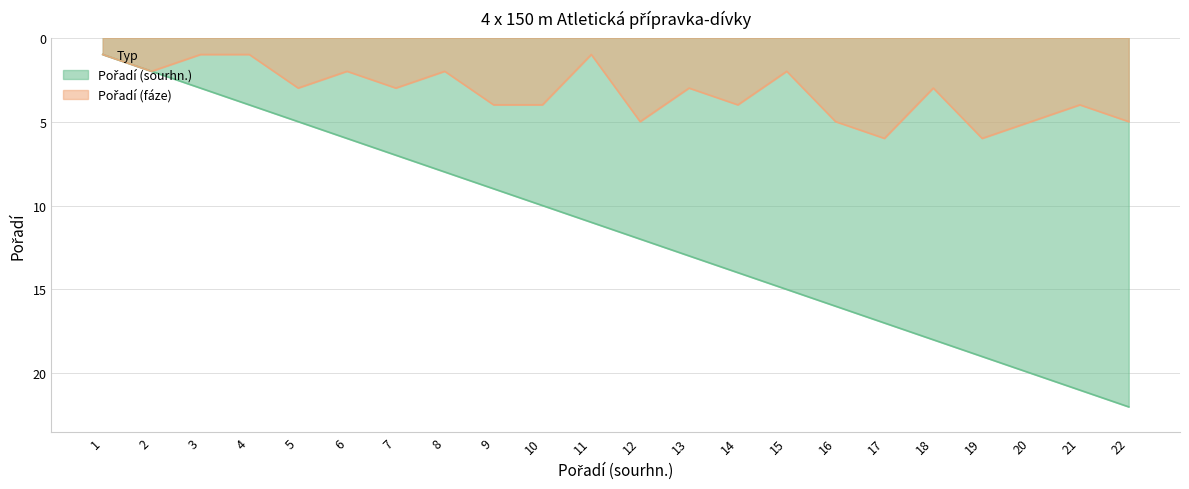

What is the difference between the second highest and minimum values in the Pořadí (sourhn.) series?

20